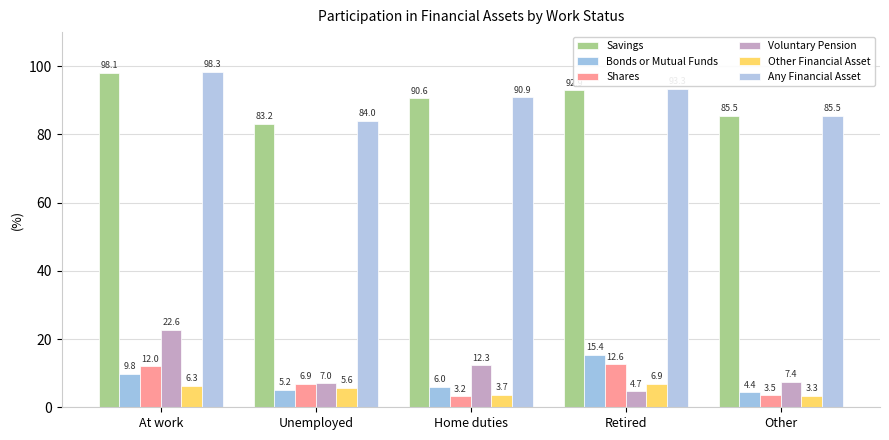

Is the value of Savings at Unemployed greater than the value of Voluntary Pension at At work?

Yes